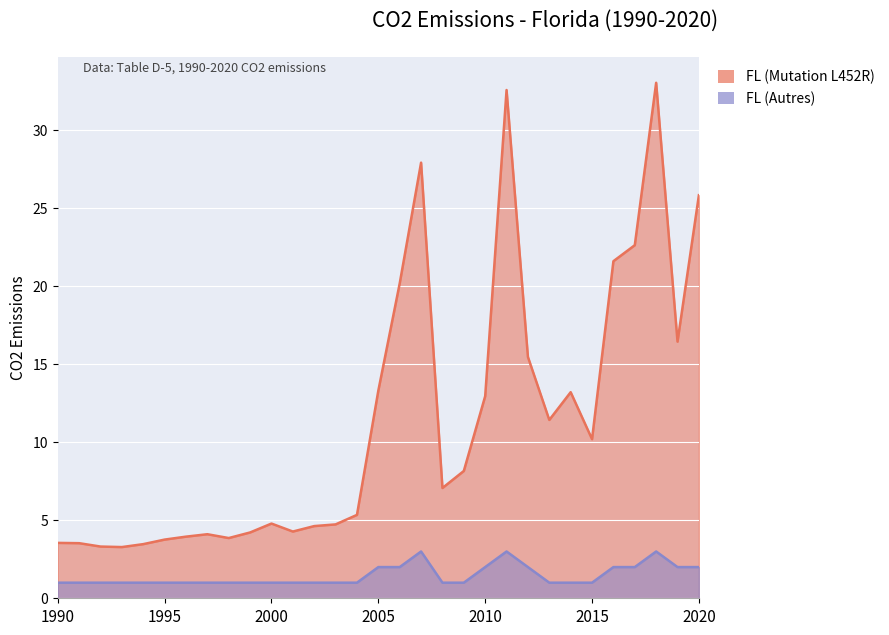

True or false: FL (Autres) and FL (Mutation L452R) cross at least once.

False